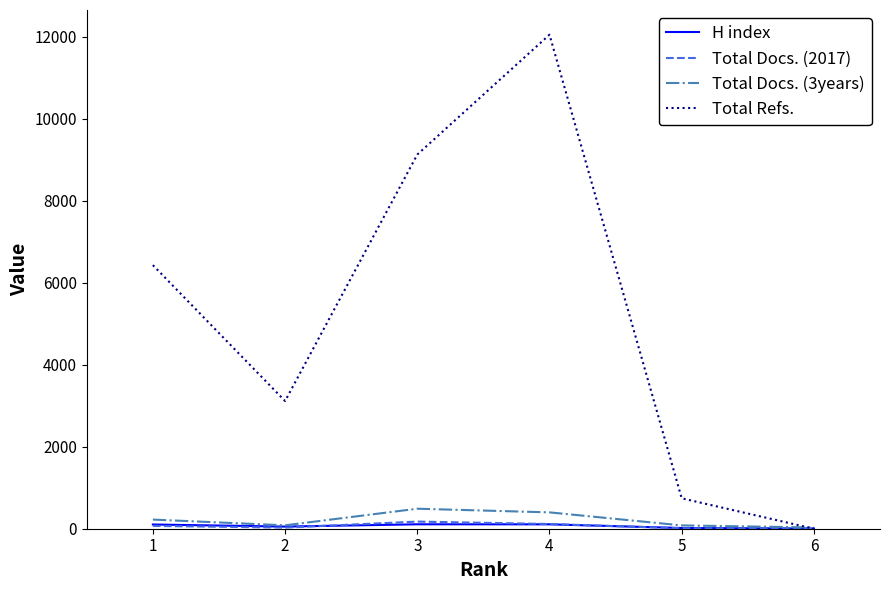

Which series has the largest range (max minus min)?

Total Refs.